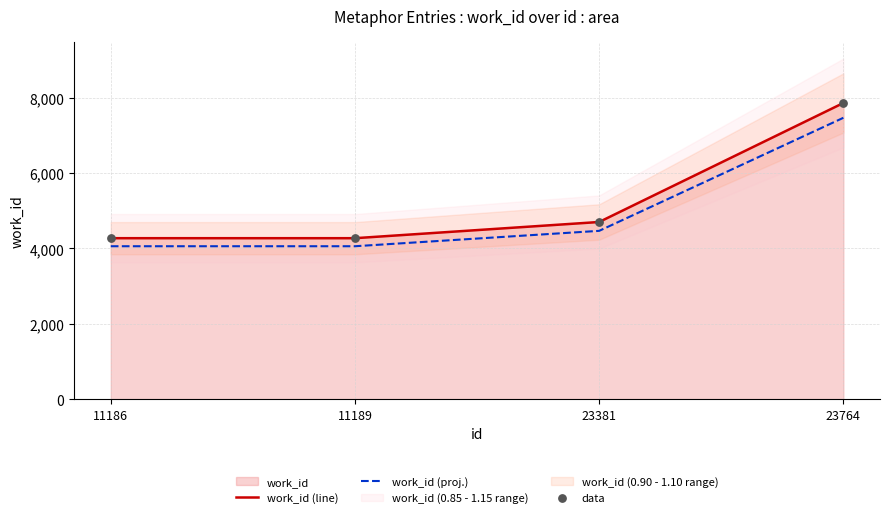

Is the value of data at 11186 greater than the value of work_id (proj.) at 11189?

Yes